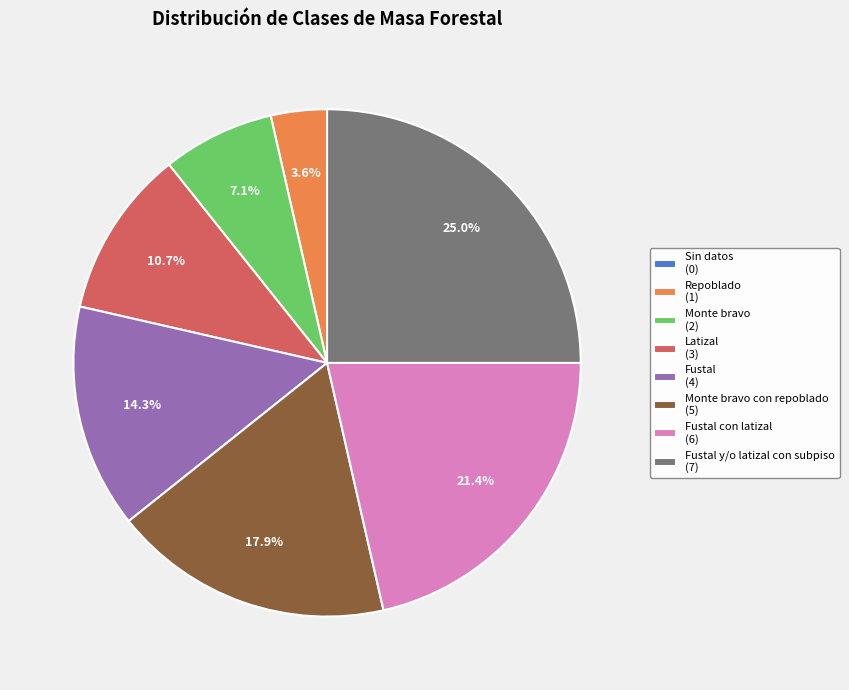

Between Fustal con latizal (6) and Monte bravo con repoblado (5), which is larger?

Fustal con latizal (6)